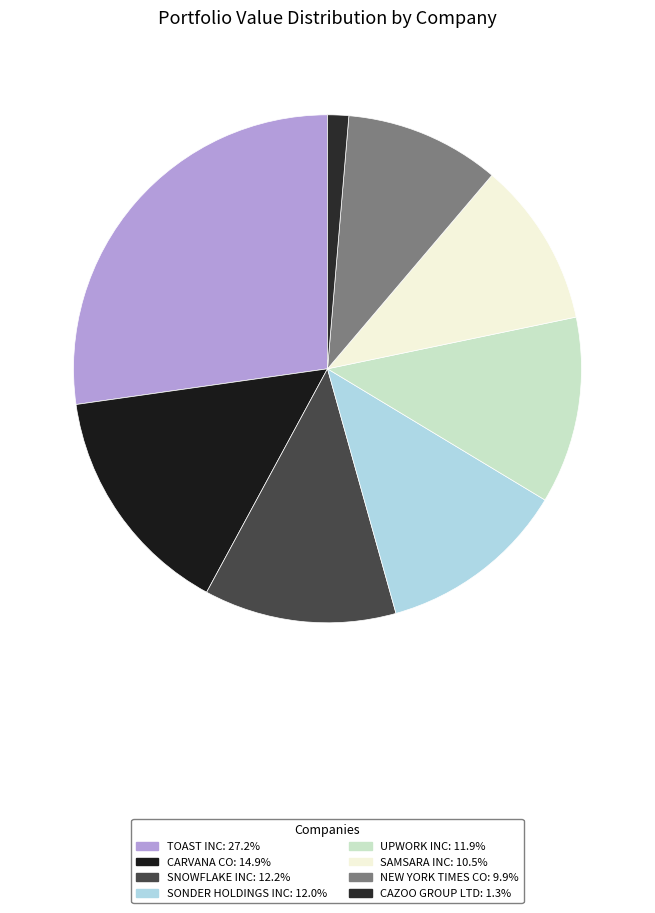

What portion of the pie excludes SNOWFLAKE INC?

87.8%